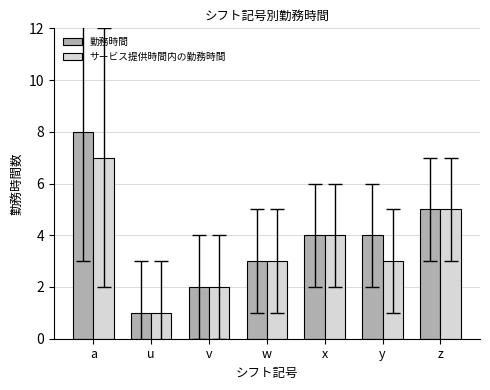

What are all the series names shown in the legend?

勤務時間, サービス提供時間内の勤務時間